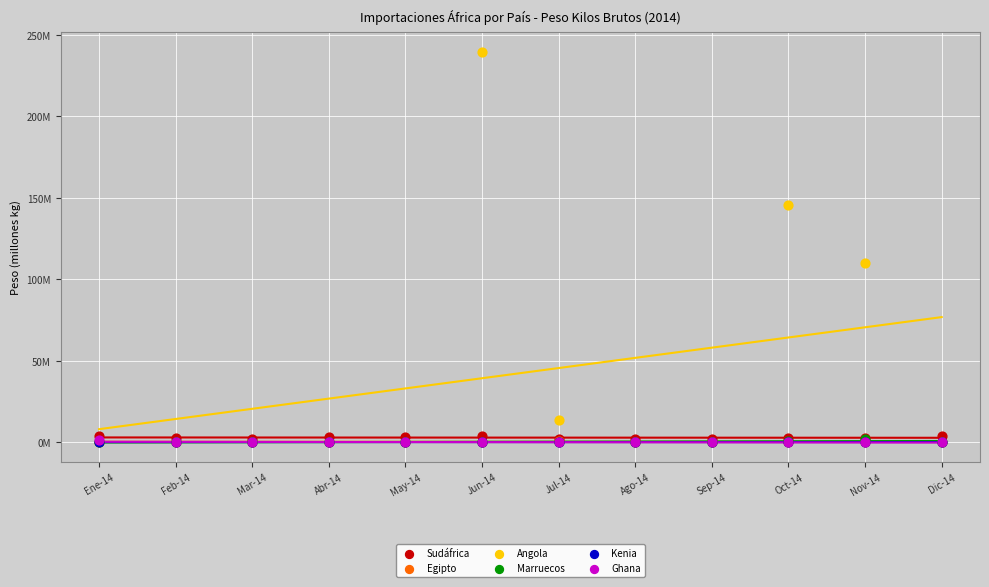

Which series reaches the maximum Y coordinate?

Angola